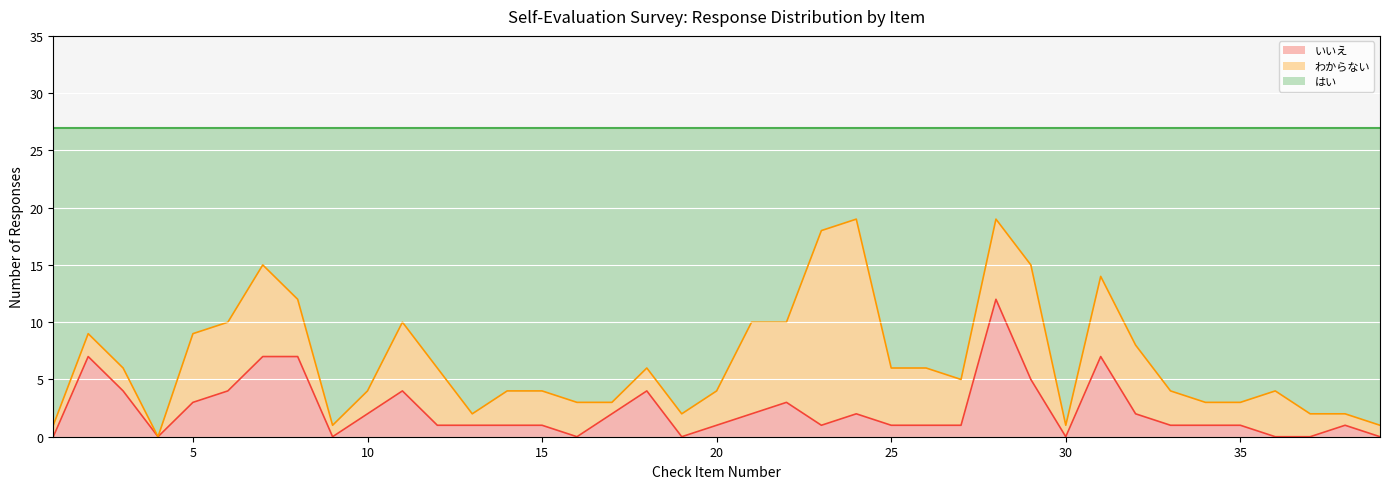

Between 1 and 38, which series saw the biggest shift?

はい